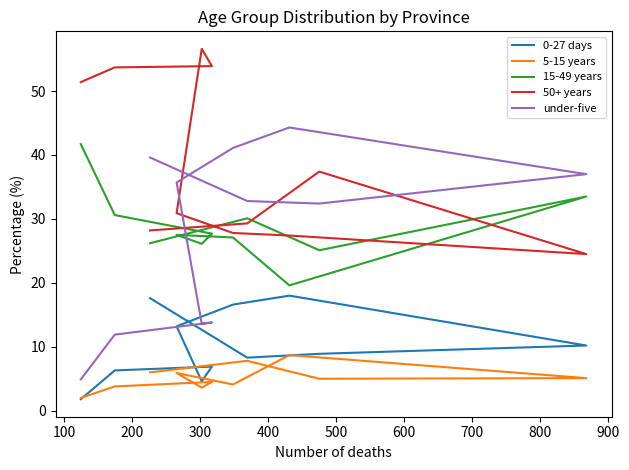

What is the value of the 50+ years point at the 6th from the left?

27.8